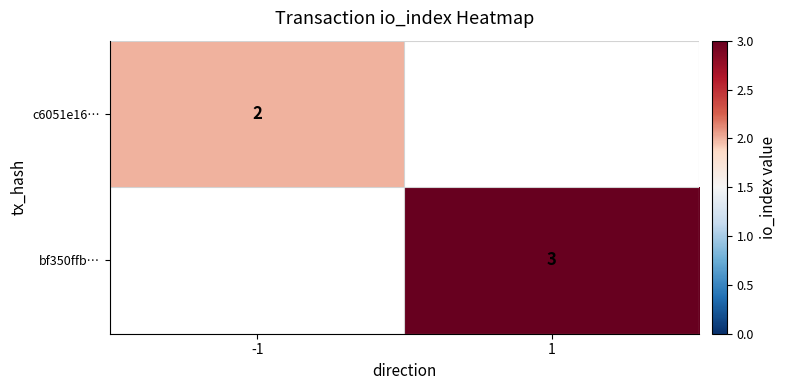

The value of bf350ffb… at 1 is 3. True or false?

True